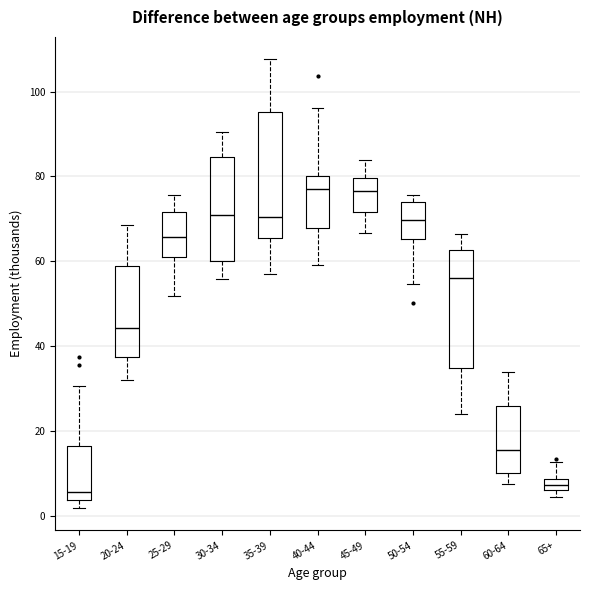

Where is the upper edge of the box for 25-29 on the y-axis? The values are not printed on the chart, so give them approximately, as read against the axis.

72